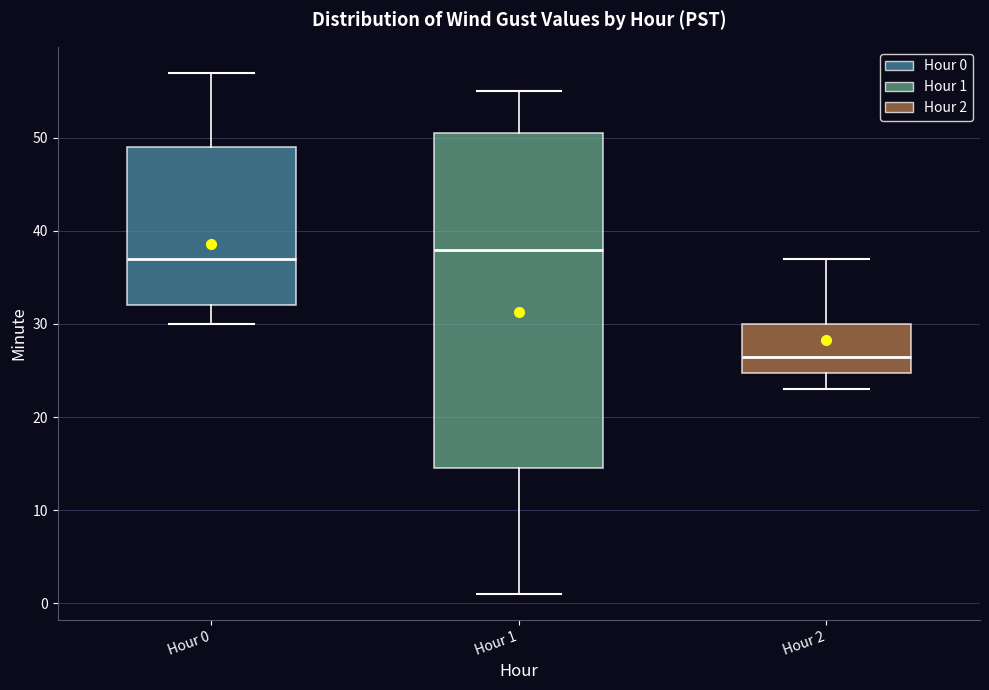

Reading left to right, transcribe this box plot: for each box, give where its median line is, the range the box spans, and where its two whiskers end, as read against the y-axis. The values are not printed on the chart, so give them approximately, as read against the axis.

Hour 0: median 37, box 32 to 49, whiskers 30 to 57
Hour 1: median 38, box 15 to 51, whiskers 1 to 55
Hour 2: median 27, box 25 to 30, whiskers 23 to 37